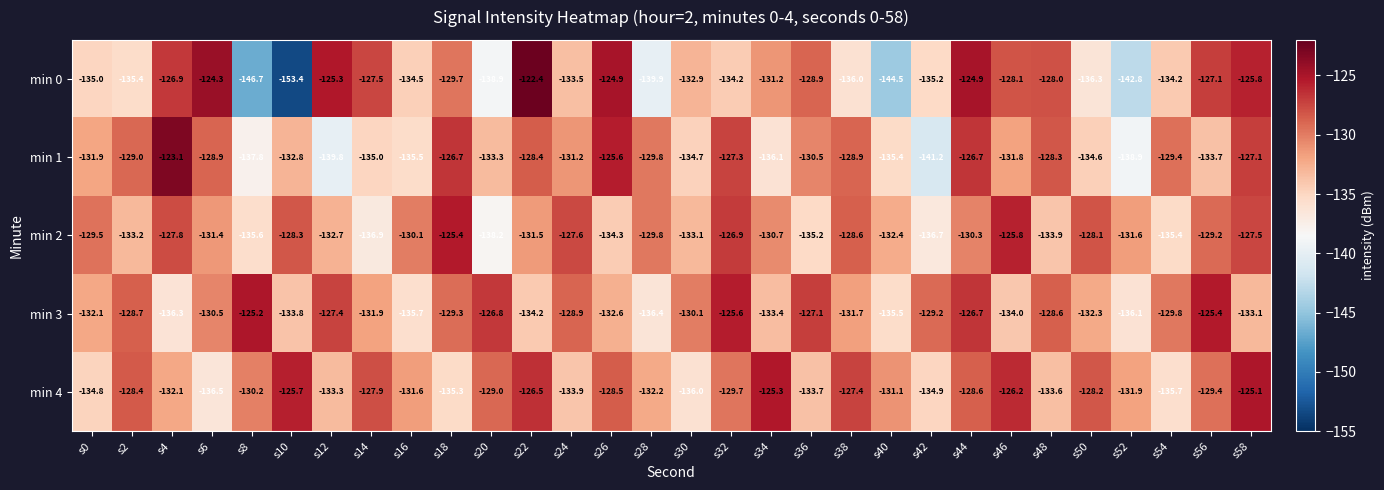

What is the difference between the min 4 values at s0 and s24?

0.9